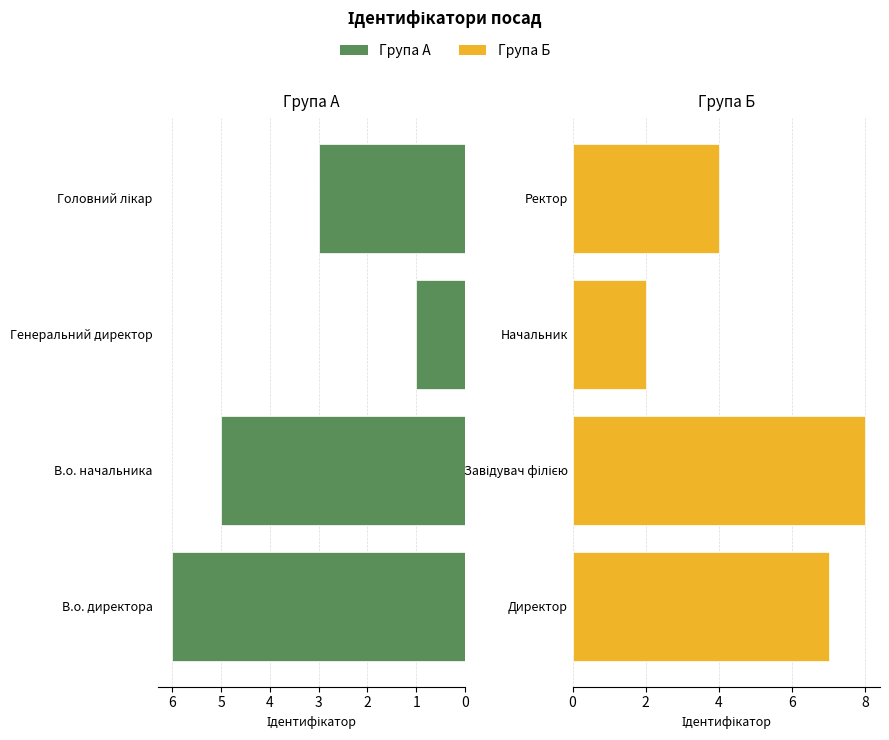

The value of Група А at Генеральний директор is 1. True or false?

True